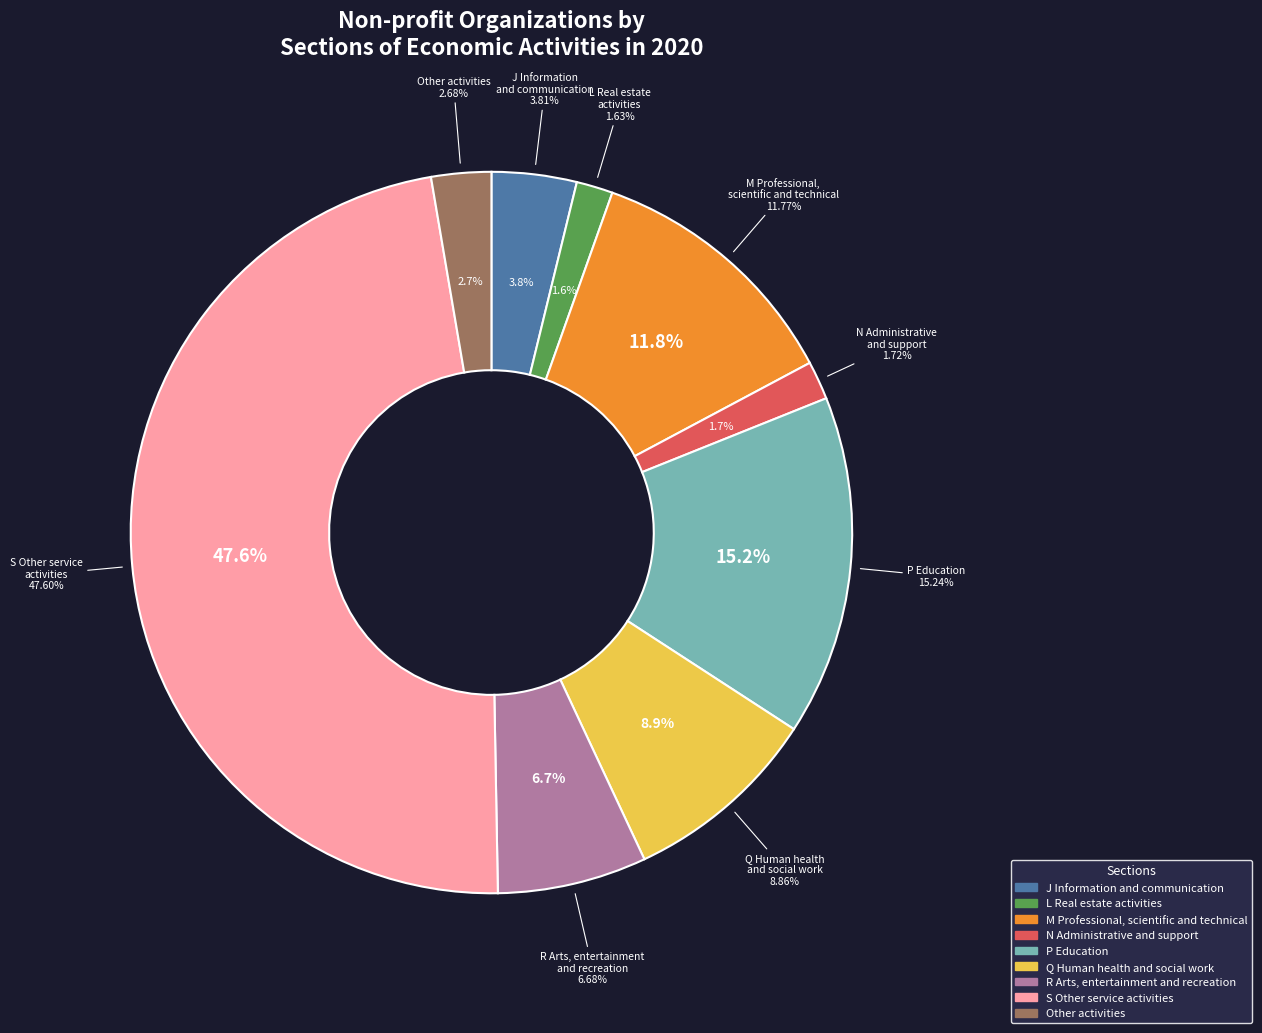

To the nearest percent, what is the combined percentage of R Arts, entertainment
and recreation and Other activities?

9%